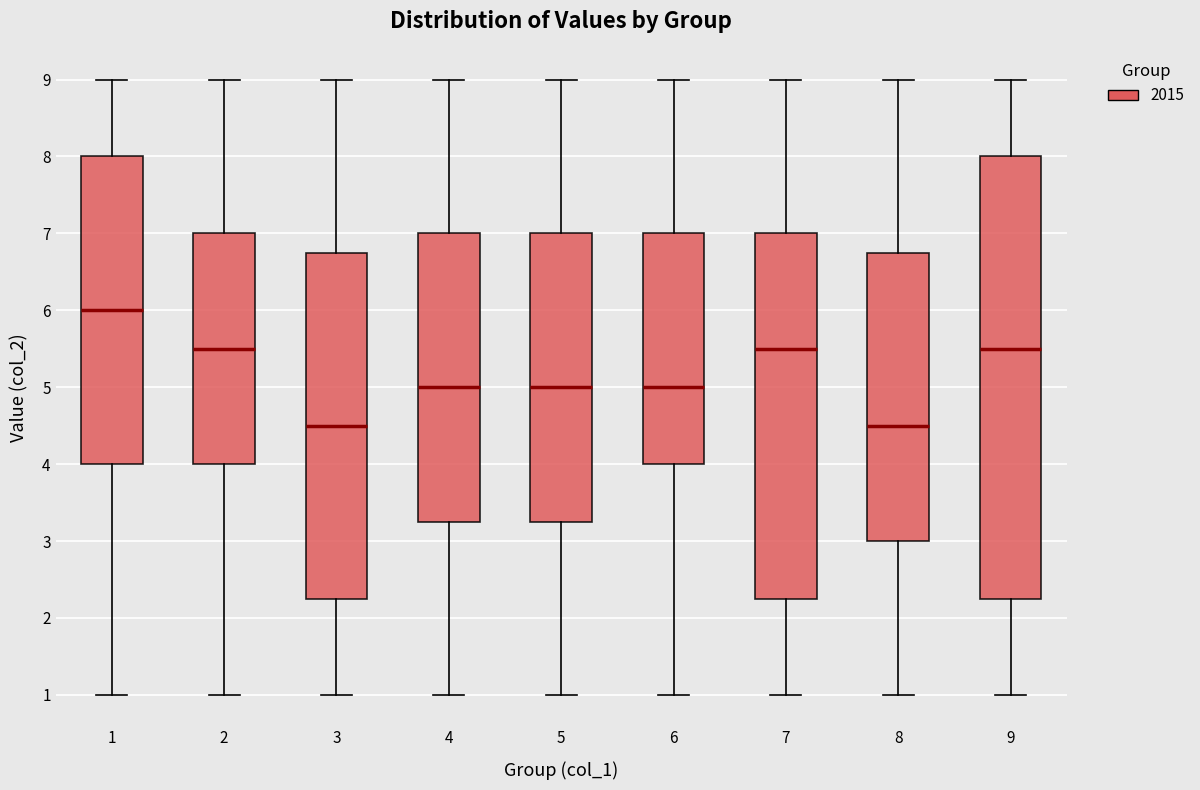

Reading left to right, transcribe this box plot: for each box, give where its median line is, the range the box spans, and where its two whiskers end, as read against the y-axis. The values are not printed on the chart, so give them approximately, as read against the axis.

1: median 6.0, box 4.0 to 8.0, whiskers 1.0 to 9.0
2: median 5.5, box 4.0 to 7.0, whiskers 1.0 to 9.0
3: median 4.5, box 2.3 to 6.8, whiskers 1.0 to 9.0
4: median 5.0, box 3.3 to 7.0, whiskers 1.0 to 9.0
5: median 5.0, box 3.3 to 7.0, whiskers 1.0 to 9.0
6: median 5.0, box 4.0 to 7.0, whiskers 1.0 to 9.0
7: median 5.5, box 2.3 to 7.0, whiskers 1.0 to 9.0
8: median 4.5, box 3.0 to 6.8, whiskers 1.0 to 9.0
9: median 5.5, box 2.3 to 8.0, whiskers 1.0 to 9.0